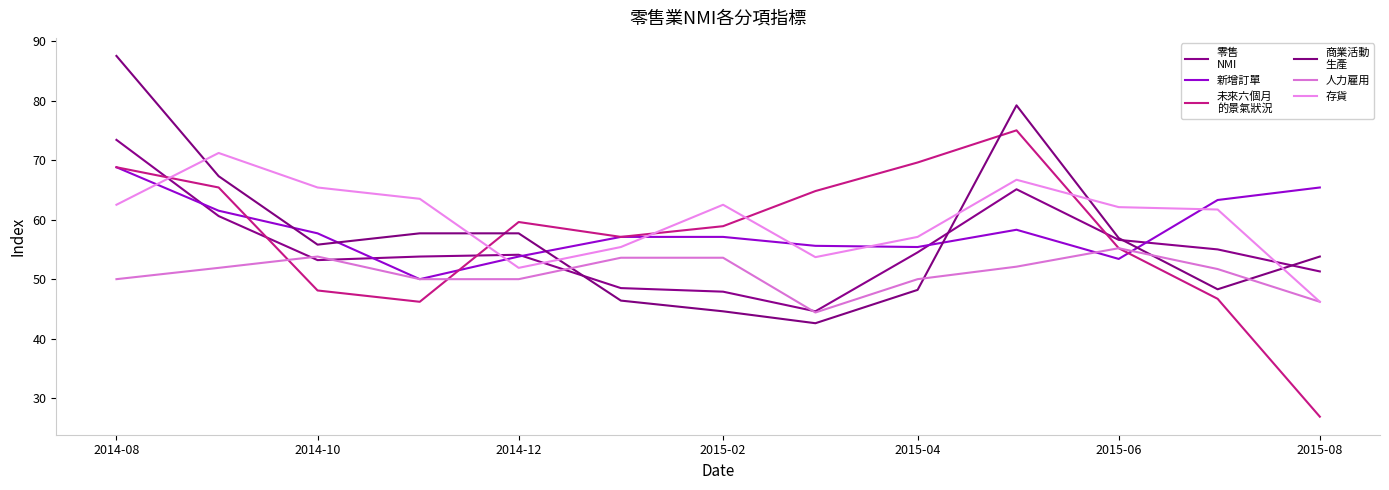

Is this an area chart (filled region under the line)?

No